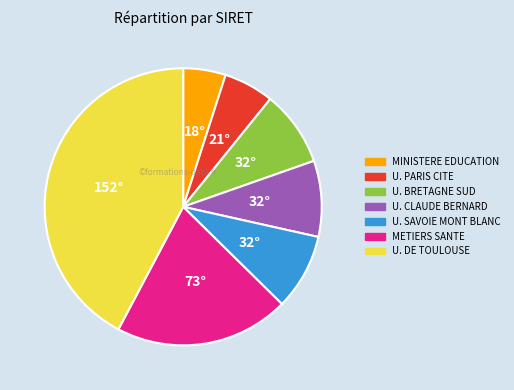

Is there any slice that represents more than half of the pie?

No